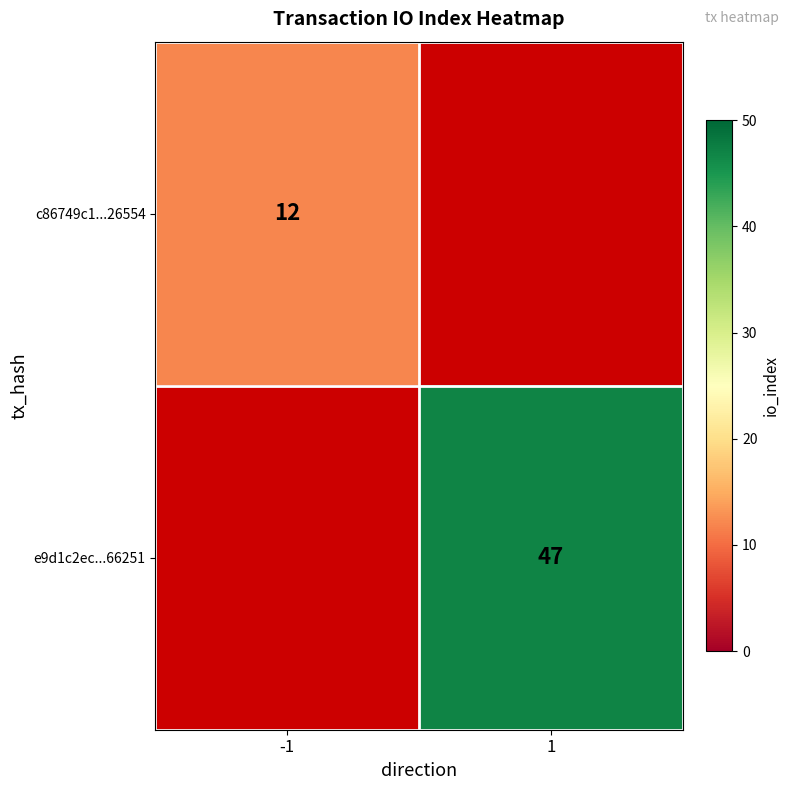

The value of e9d1c2ec...66251 at 1 is 47. True or false?

True